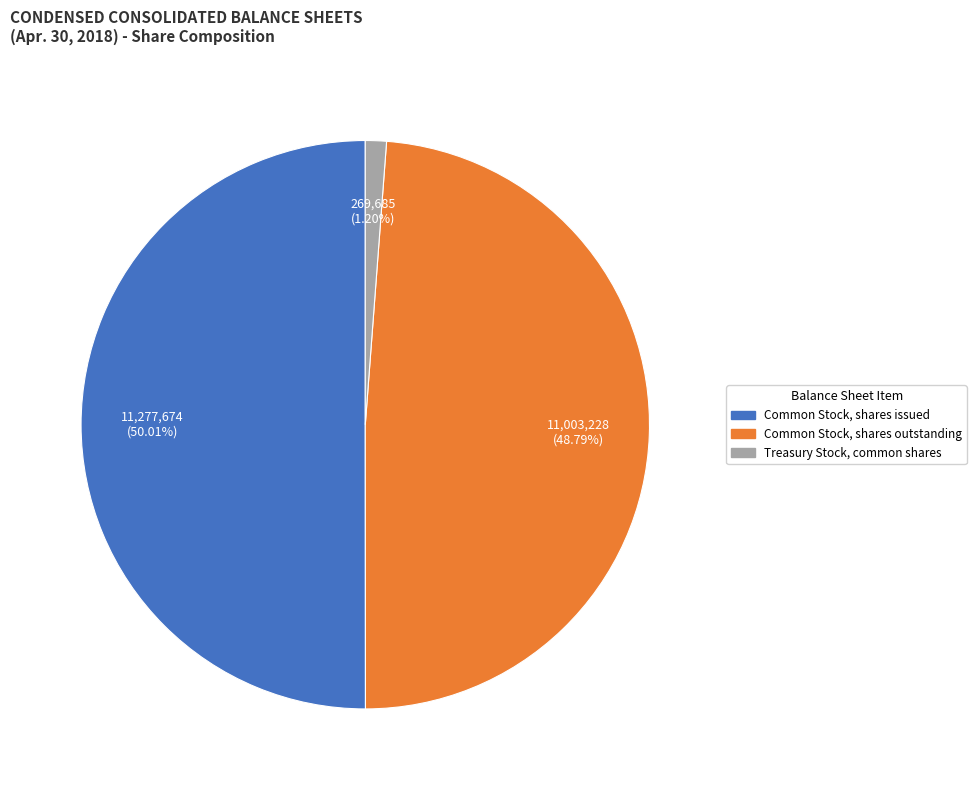

To the nearest percent, what is the combined percentage of Common Stock, shares issued and Common Stock, shares outstanding?

99%